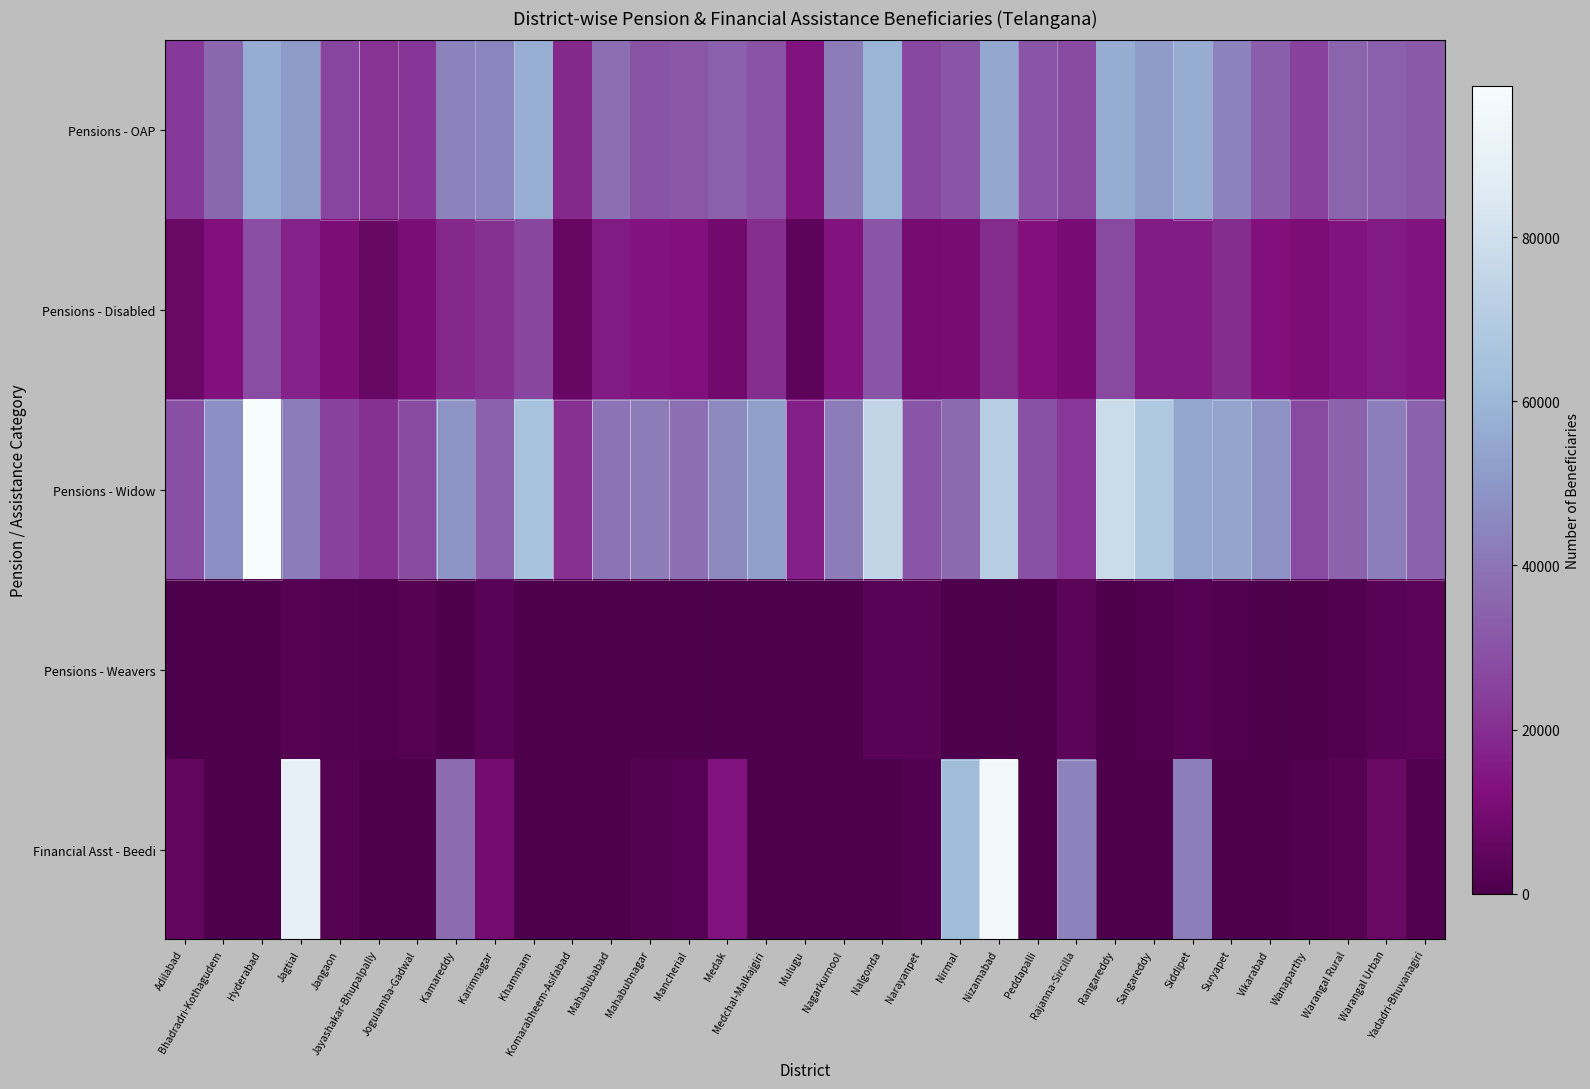

What is the total value across all series at Vikarabad?

94578